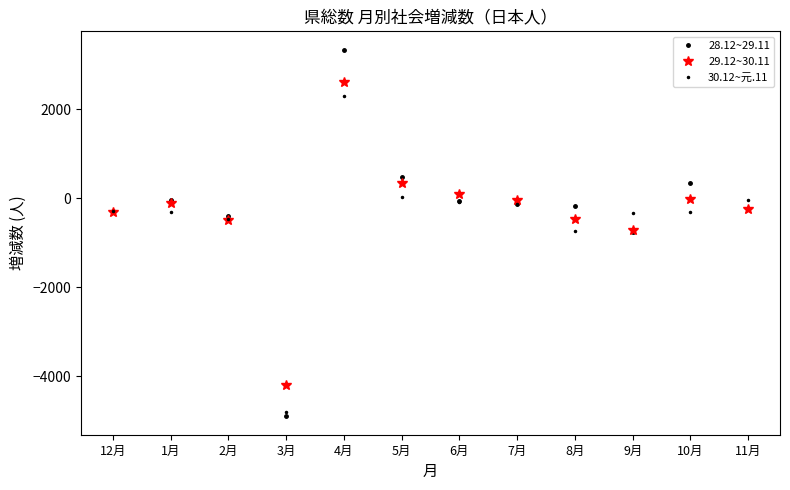

What is the approximate value of 30.12~元.11 at 4月?

2294